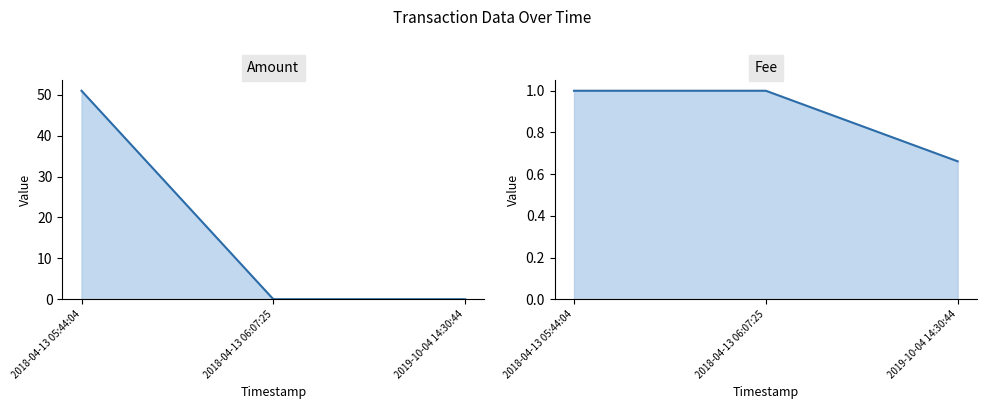

What is the value of the Amount point at the 1st from the left?

51.0